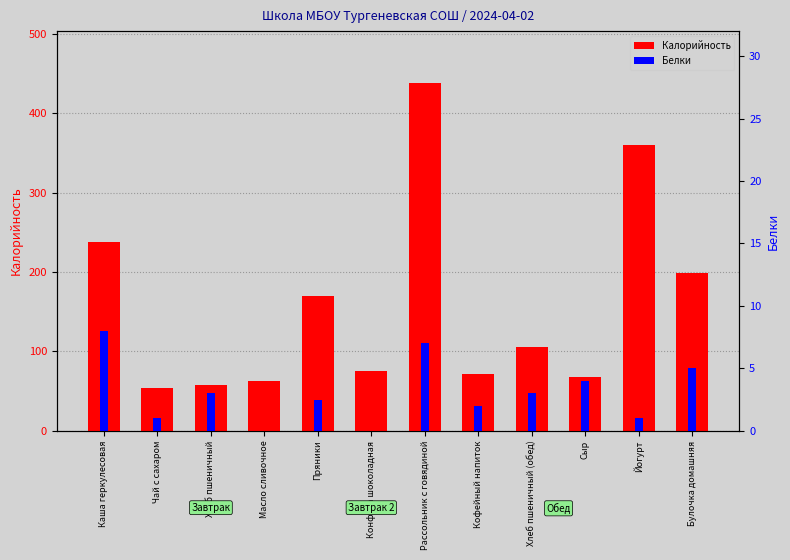

Count the Белки values in the range 1 to 5.

8